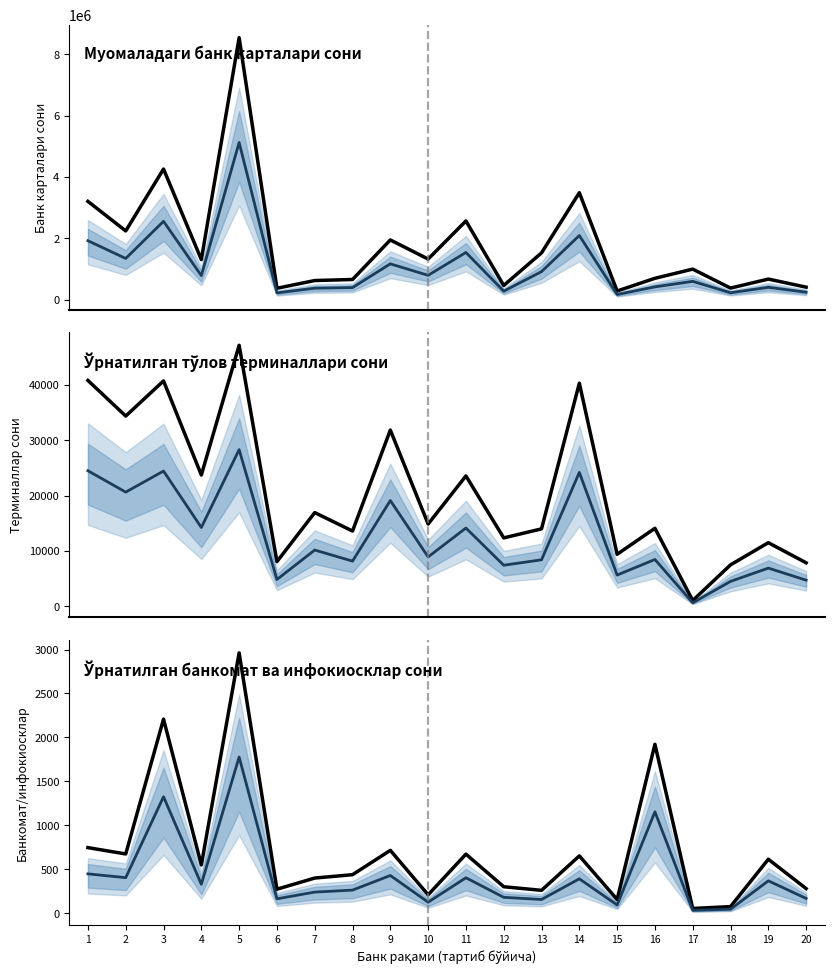

What is the total value across all series at 16?

714364